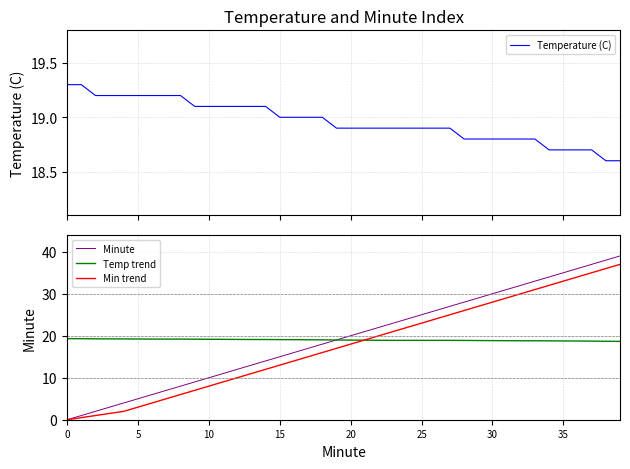

Reading right to left, extract all data points from this chart.

Temperature (C): 18.6	18.6	18.7	18.7	18.7	18.7	18.8	18.8	18.8	18.8	18.8	18.8	18.9	18.9	18.9	18.9	18.9	18.9	18.9	18.9	18.9	19.0	19.0	19.0	19.0	19.1	19.1	19.1	19.1	19.1	19.1	19.2	19.2	19.2	19.2	19.2	19.2	19.2	19.3	19.3
Minute: 39.0	38.0	37.0	36.0	35.0	34.0	33.0	32.0	31.0	30.0	29.0	28.0	27.0	26.0	25.0	24.0	23.0	22.0	21.0	20.0	19.0	18.0	17.0	16.0	15.0	14.0	13.0	12.0	11.0	10.0	9.0	8.0	7.0	6.0	5.0	4.0	3.0	2.0	1.0	0.0
Temp trend: 18.7	18.7	18.7	18.7	18.8	18.8	18.8	18.8	18.8	18.8	18.9	18.9	18.9	18.9	18.9	18.9	18.9	18.9	18.9	19.0	19.0	19.0	19.0	19.1	19.1	19.1	19.1	19.1	19.1	19.2	19.2	19.2	19.2	19.2	19.2	19.2	19.2	19.3	19.3	19.3
Min trend: 37.0	36.0	35.0	34.0	33.0	32.0	31.0	30.0	29.0	28.0	27.0	26.0	25.0	24.0	23.0	22.0	21.0	20.0	19.0	18.0	17.0	16.0	15.0	14.0	13.0	12.0	11.0	10.0	9.0	8.0	7.0	6.0	5.0	4.0	3.0	2.0	1.5	1.0	0.5	0.0